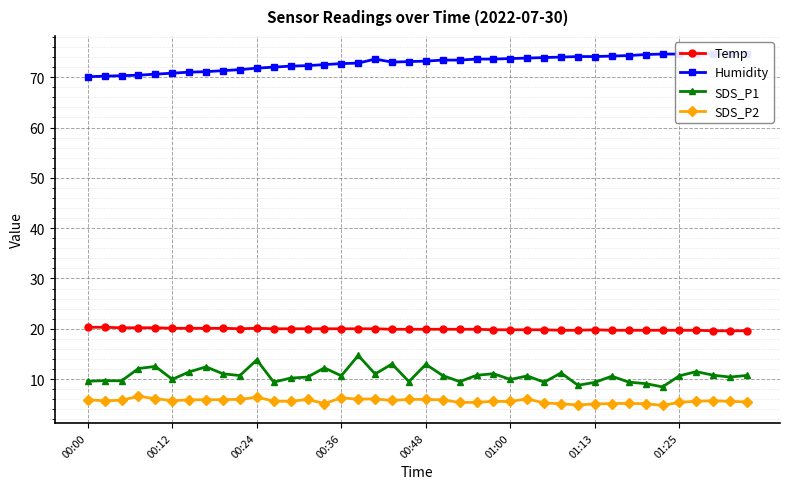

What is the total value across all series at 23?

109.6